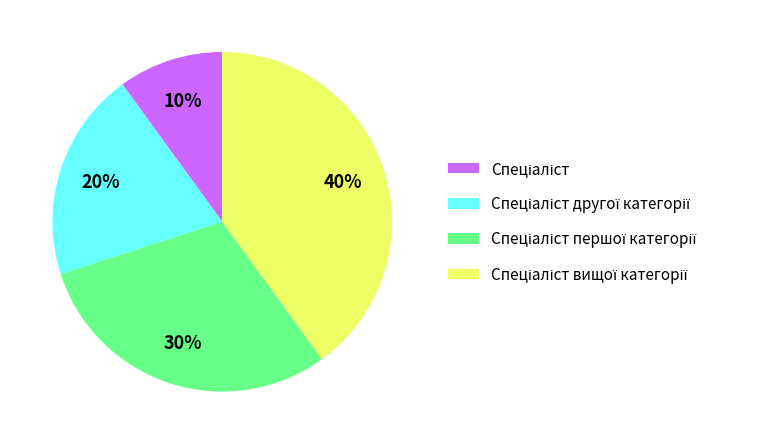

Is there a majority slice in this chart?

No